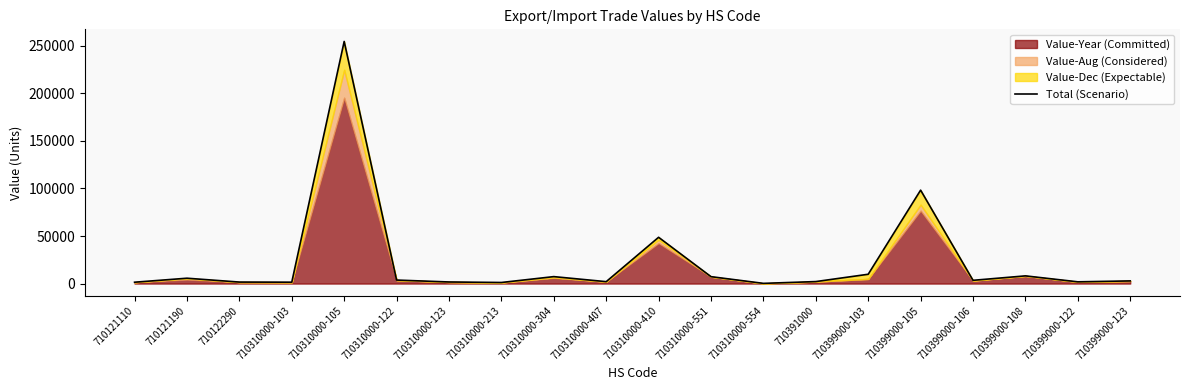

What is the change in value from 710310000-554 to 710399000-122?

+1620